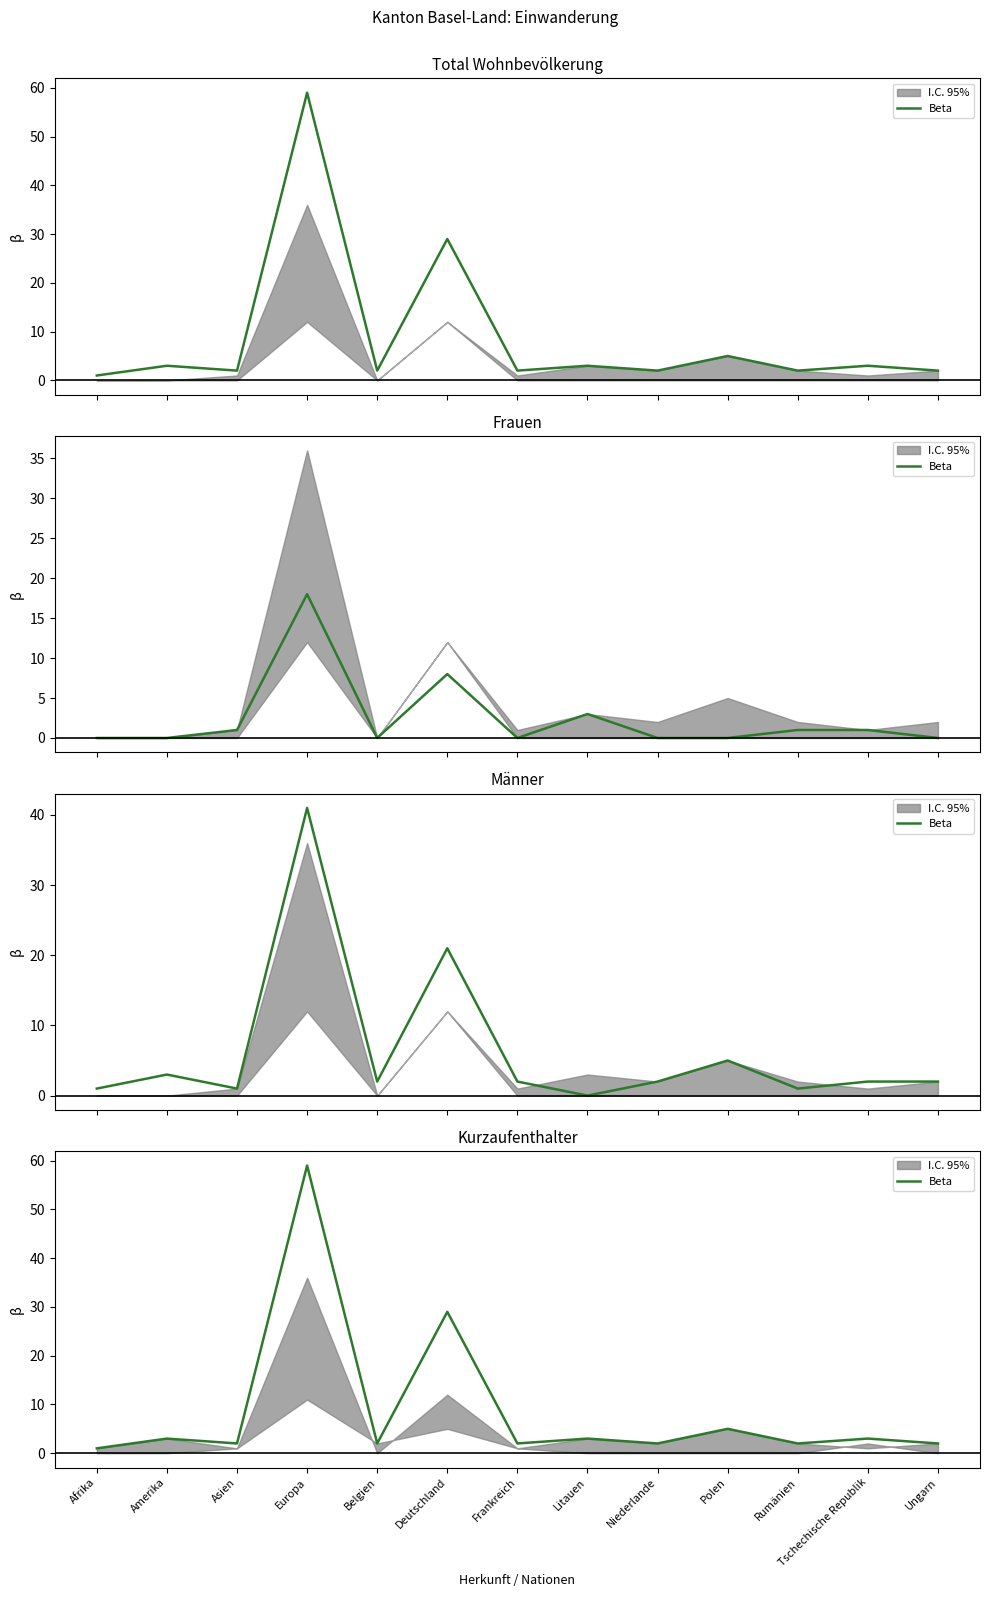

How many interior local peaks (higher than both neighbors) does the data have?

6